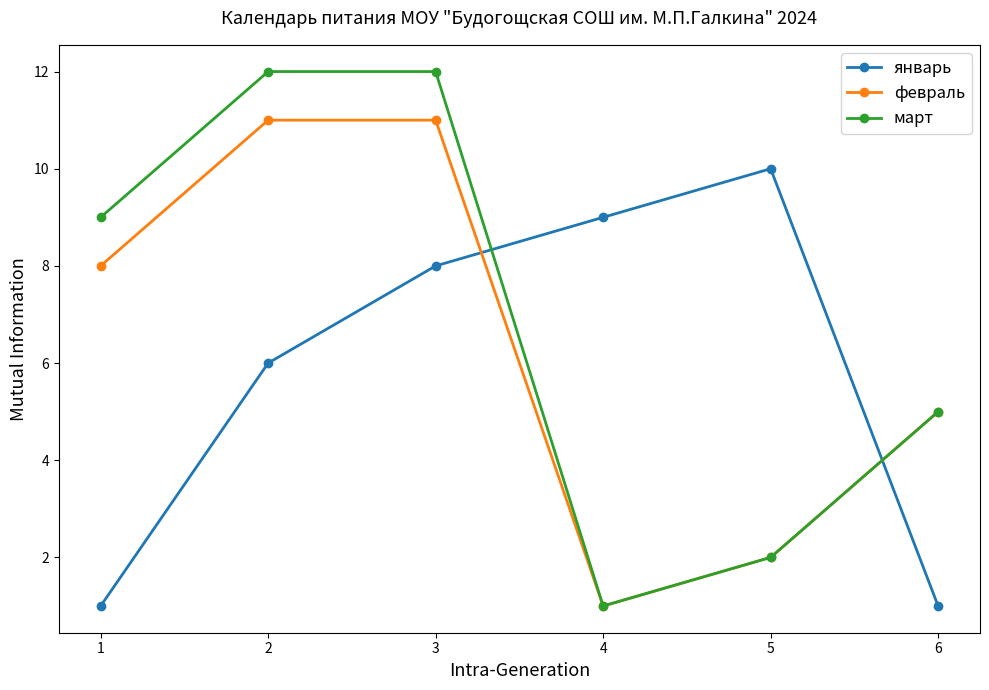

Count the январь values in the range 1 to 9.

5